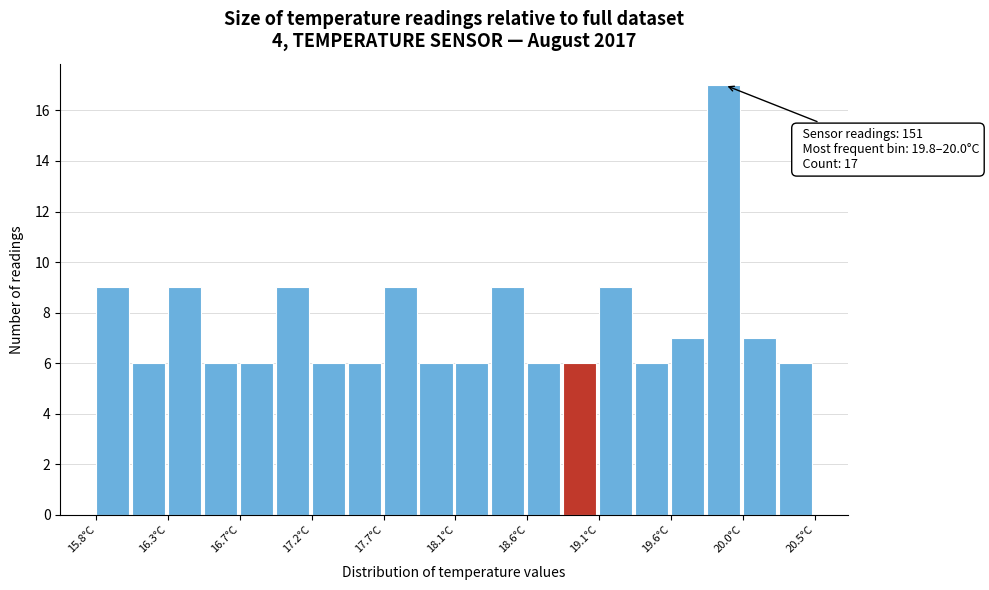

Which range on the x-axis has the tallest bar?

19.795 to 20.030